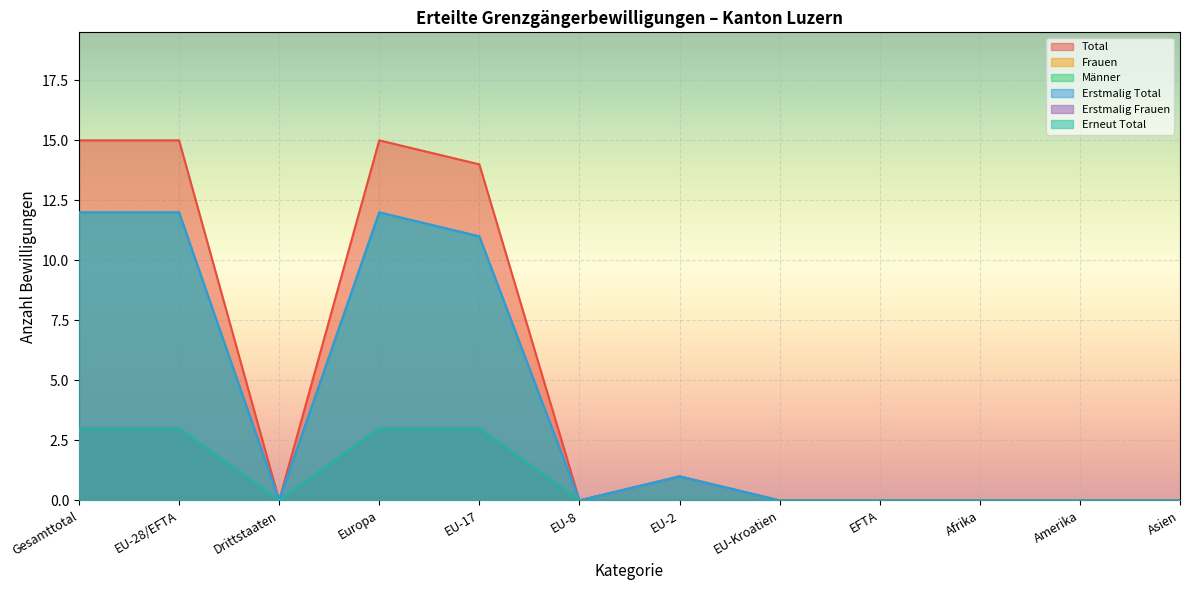

Which category has the lowest value across all series?

Drittstaaten